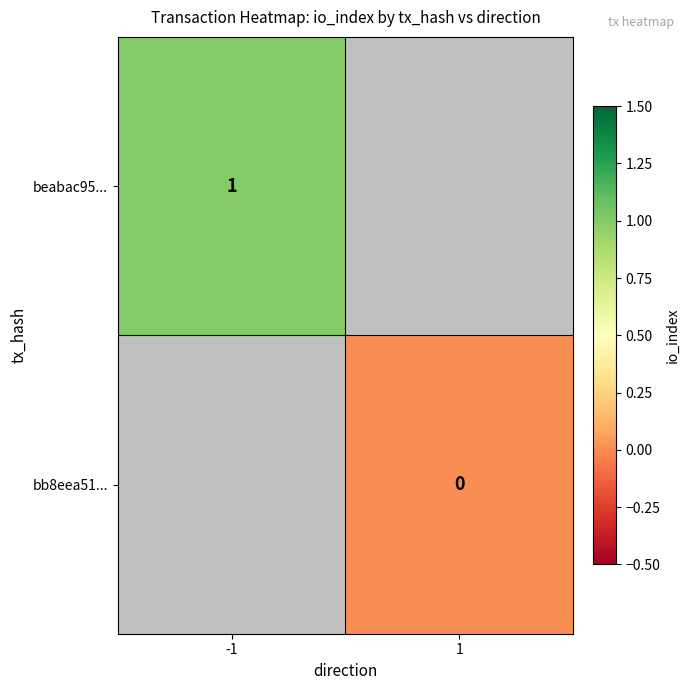

The value of beabac95... at -1 is 2. True or false?

False